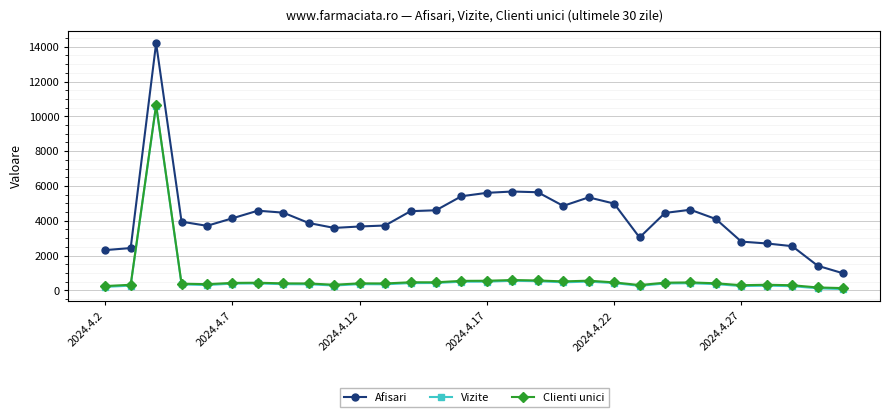

True or false: Vizite and Afisari intersect in this chart.

False